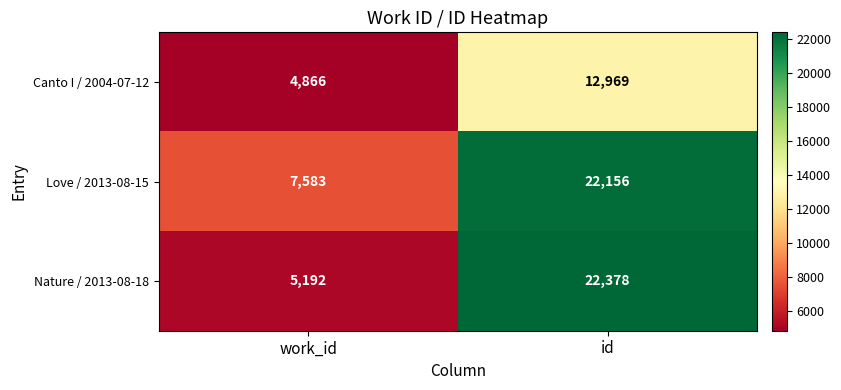

What is the difference between the maximum and minimum values in the Love / 2013-08-15 series?

14573